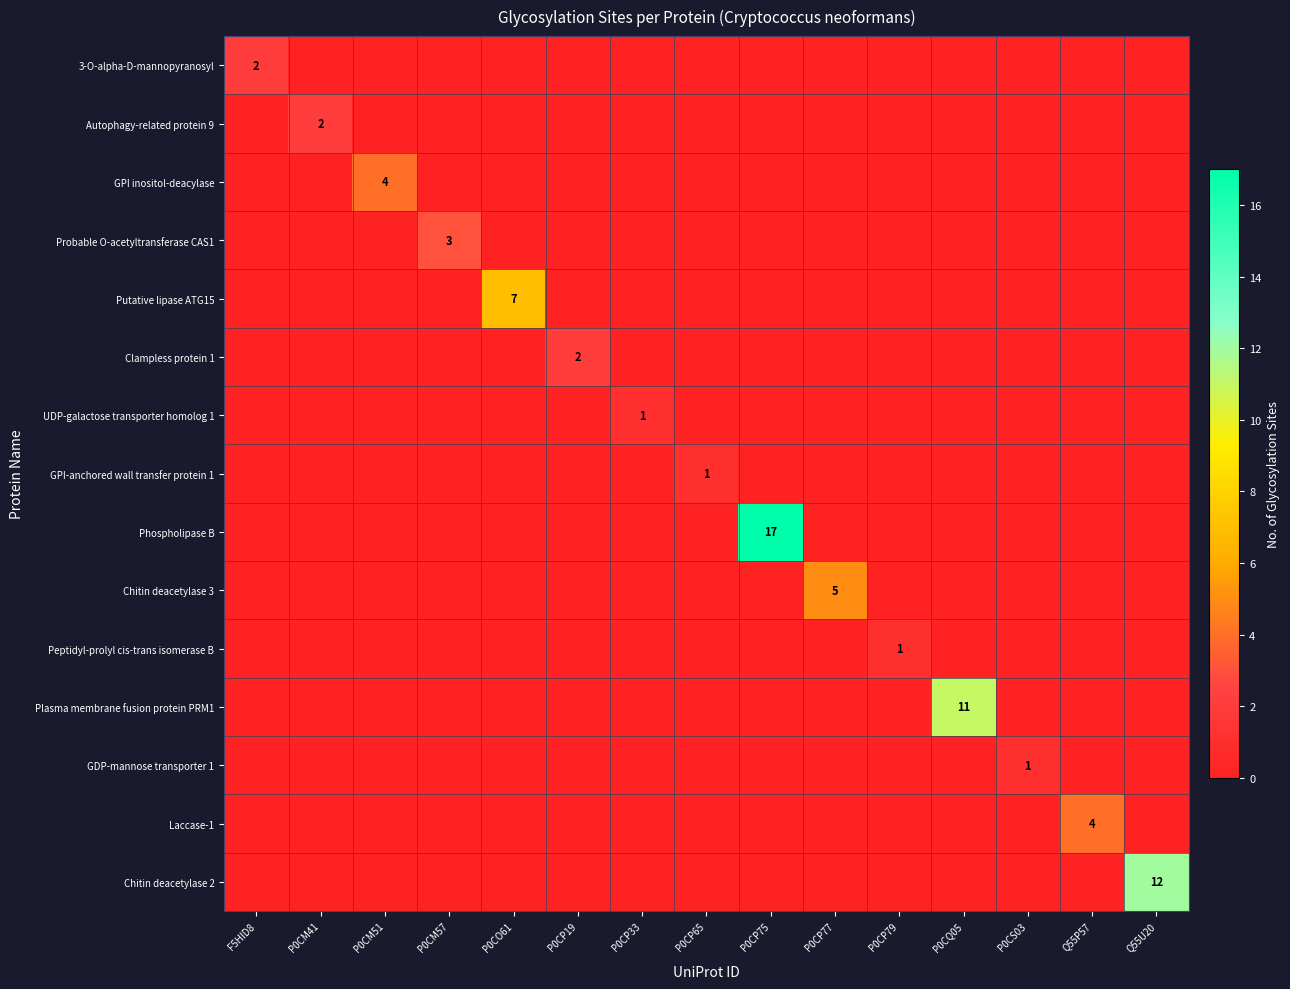

At how many categories does at least one series exceed 10?

3